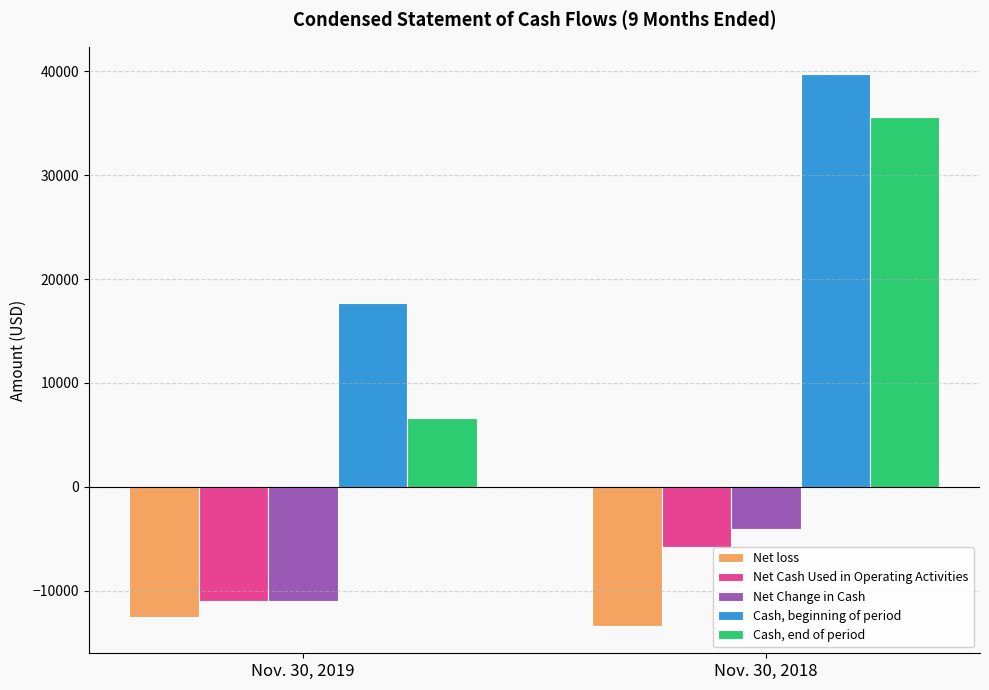

What is the lowest value of the Net loss series?

-13383